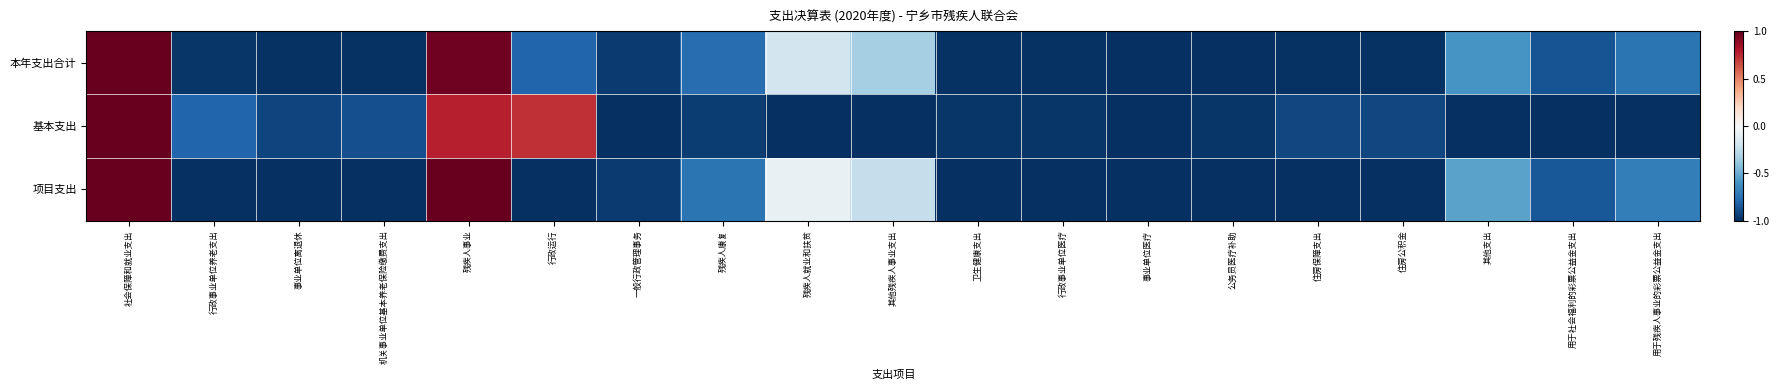

Which has a higher value, 其他支出 or 行政运行?

其他支出